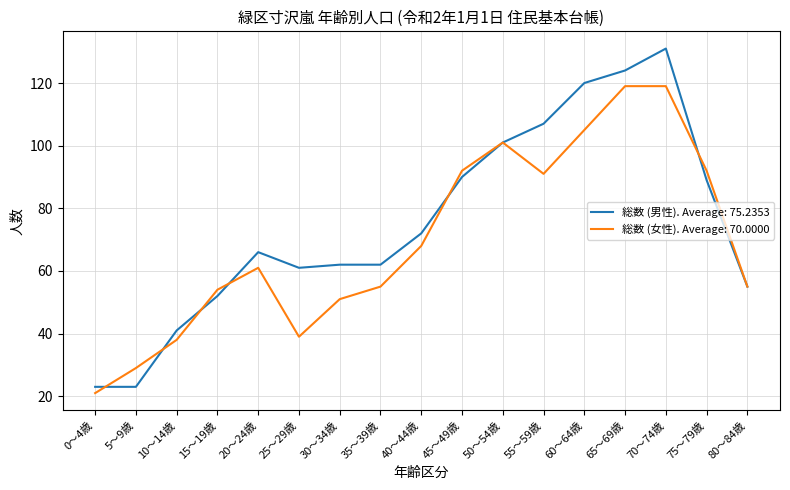

Rank the series at 20～24歳 from lowest to highest value.

総数 (女性). Average: 70.0000, 総数 (男性). Average: 75.2353